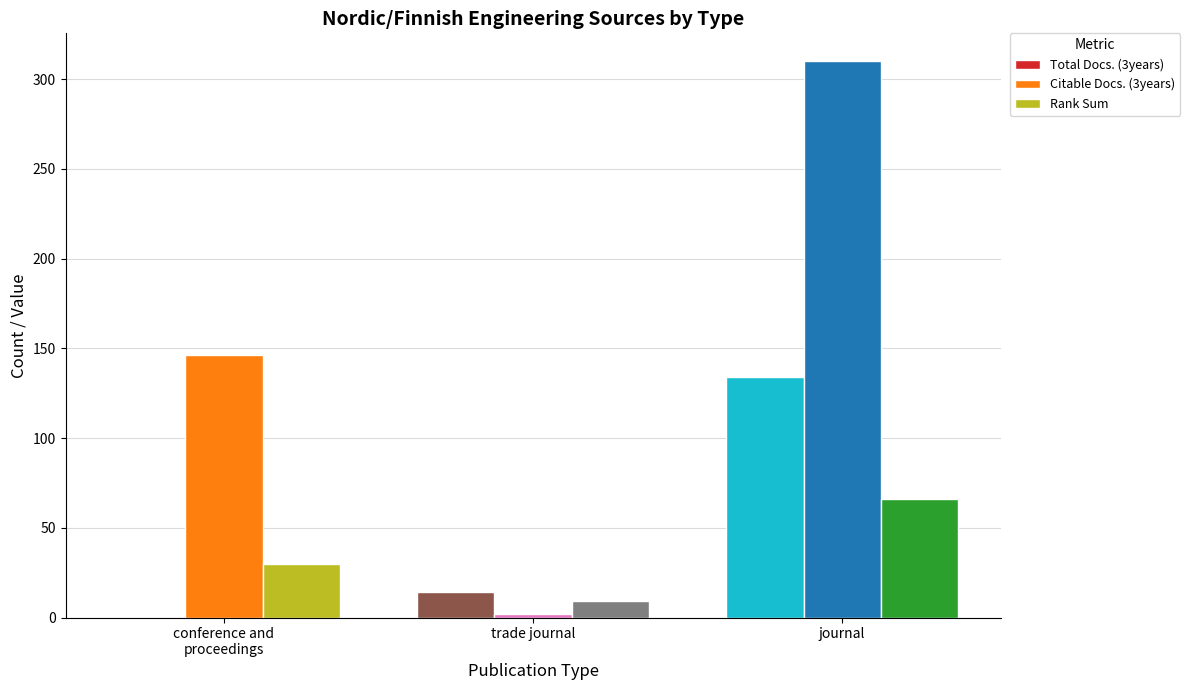

The Total Docs. (3years) series shows 0 at conference and
proceedings. True or false?

True